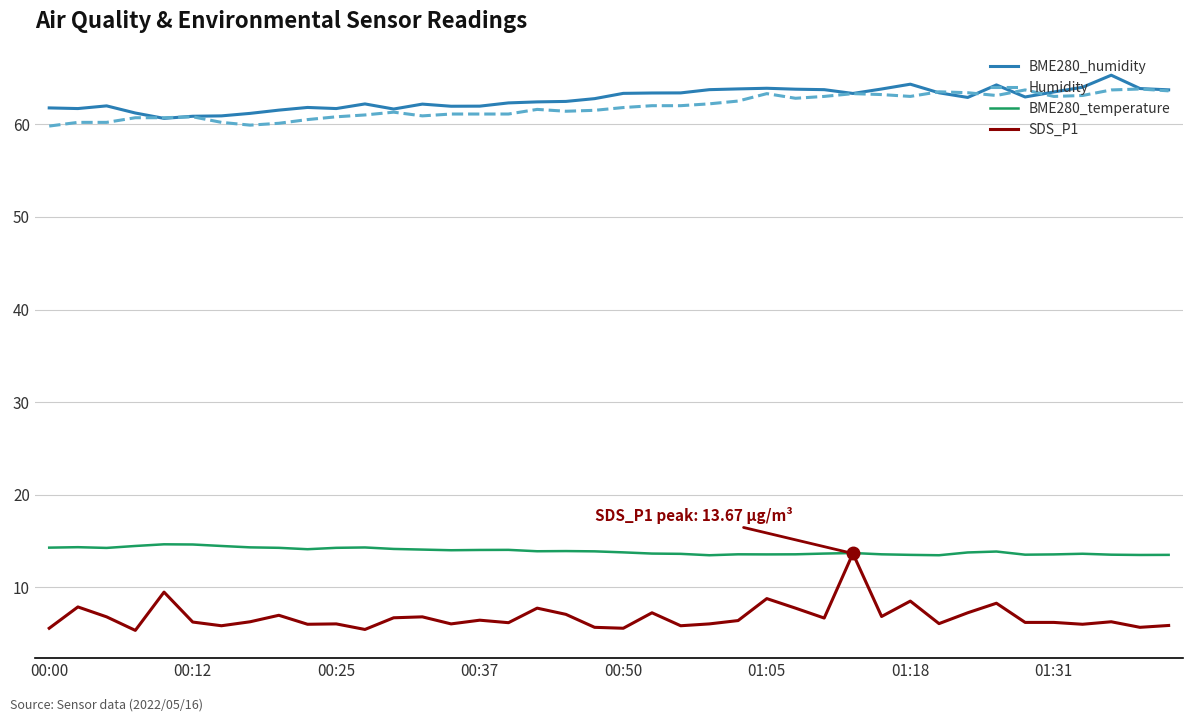

Which series has the widest spread of values?

SDS_P1